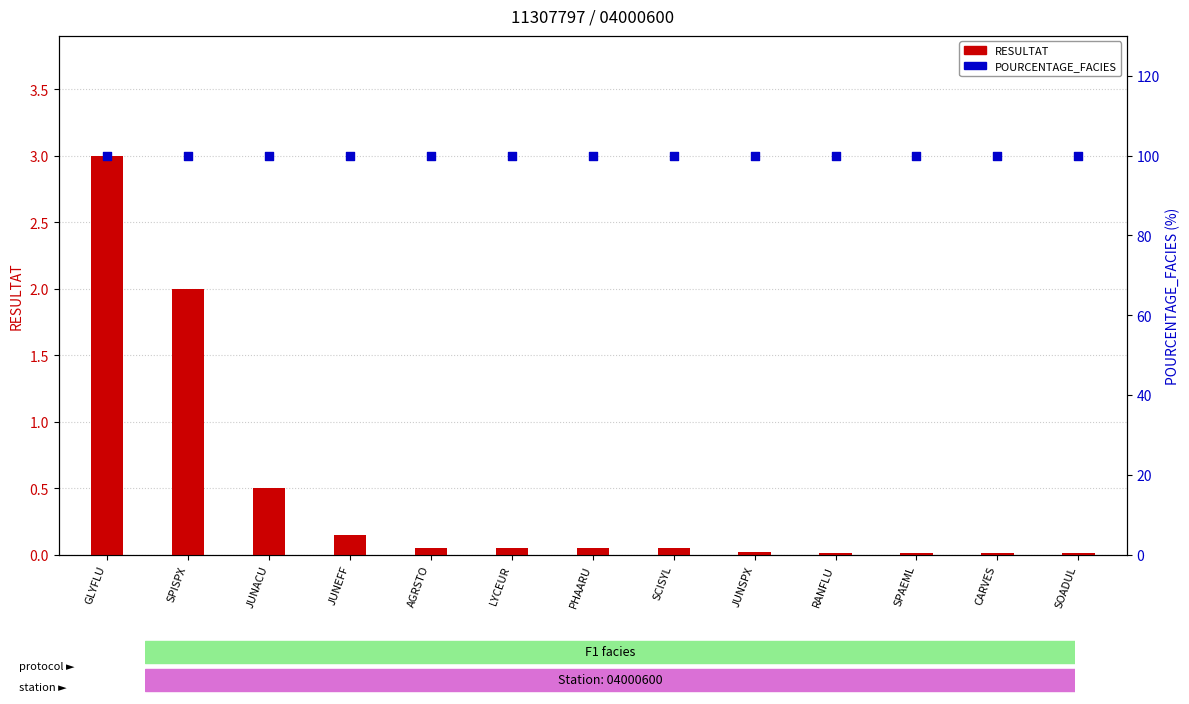

Which series reaches the maximum Y coordinate?

POURCENTAGE_FACIES